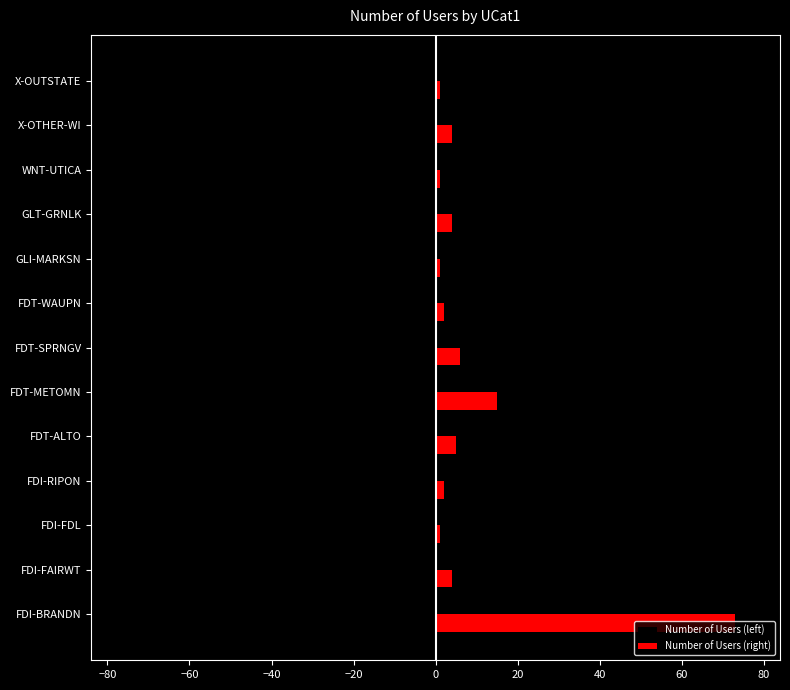

What is the difference between the second highest and minimum values in the Number of Users (left) series?

72